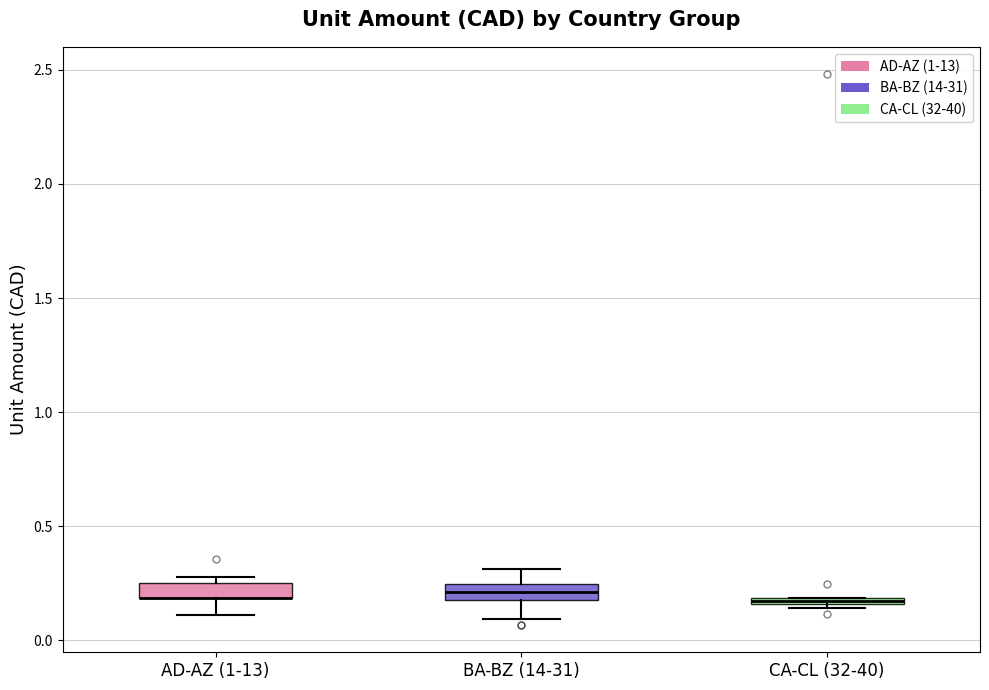

Where is the upper edge of the box for AD-AZ (1-13) on the y-axis? The values are not printed on the chart, so give them approximately, as read against the axis.

0.25